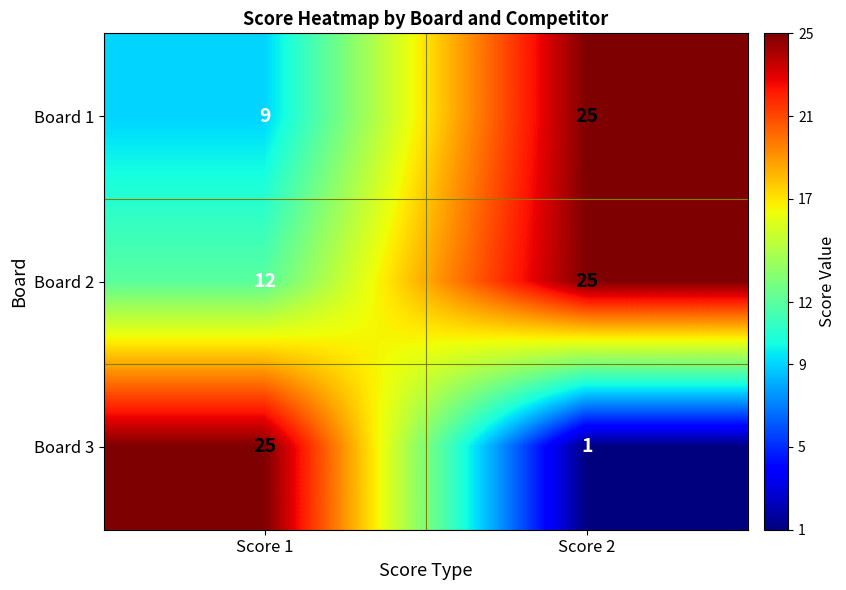

At Score 1, list the series in order from smallest to largest.

Board 1, Board 2, Board 3